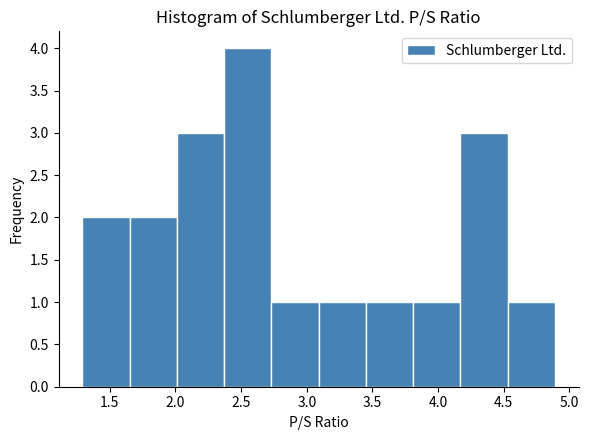

Which range on the x-axis has the tallest bar?

2.37 to 2.73